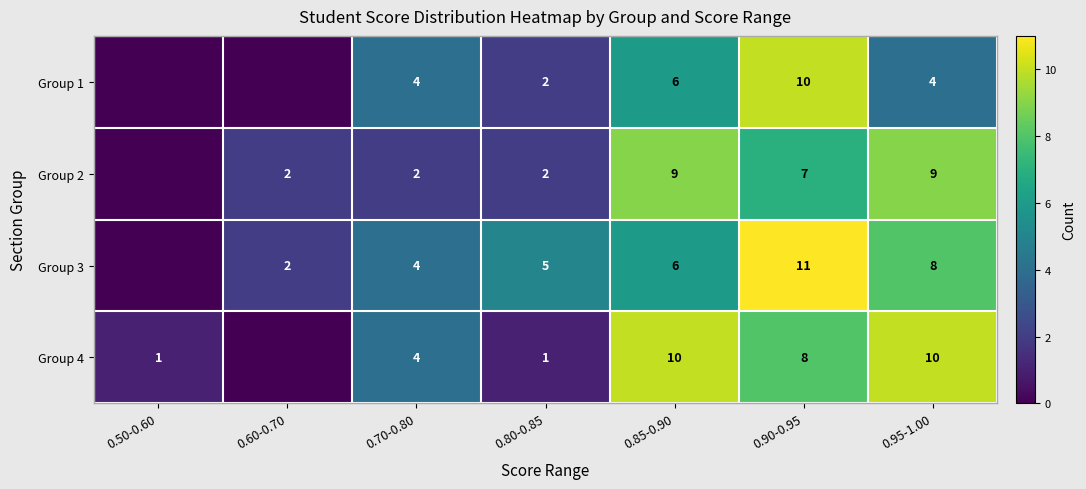

What is the spread (max minus min) of values at 0.95-1.00?

6